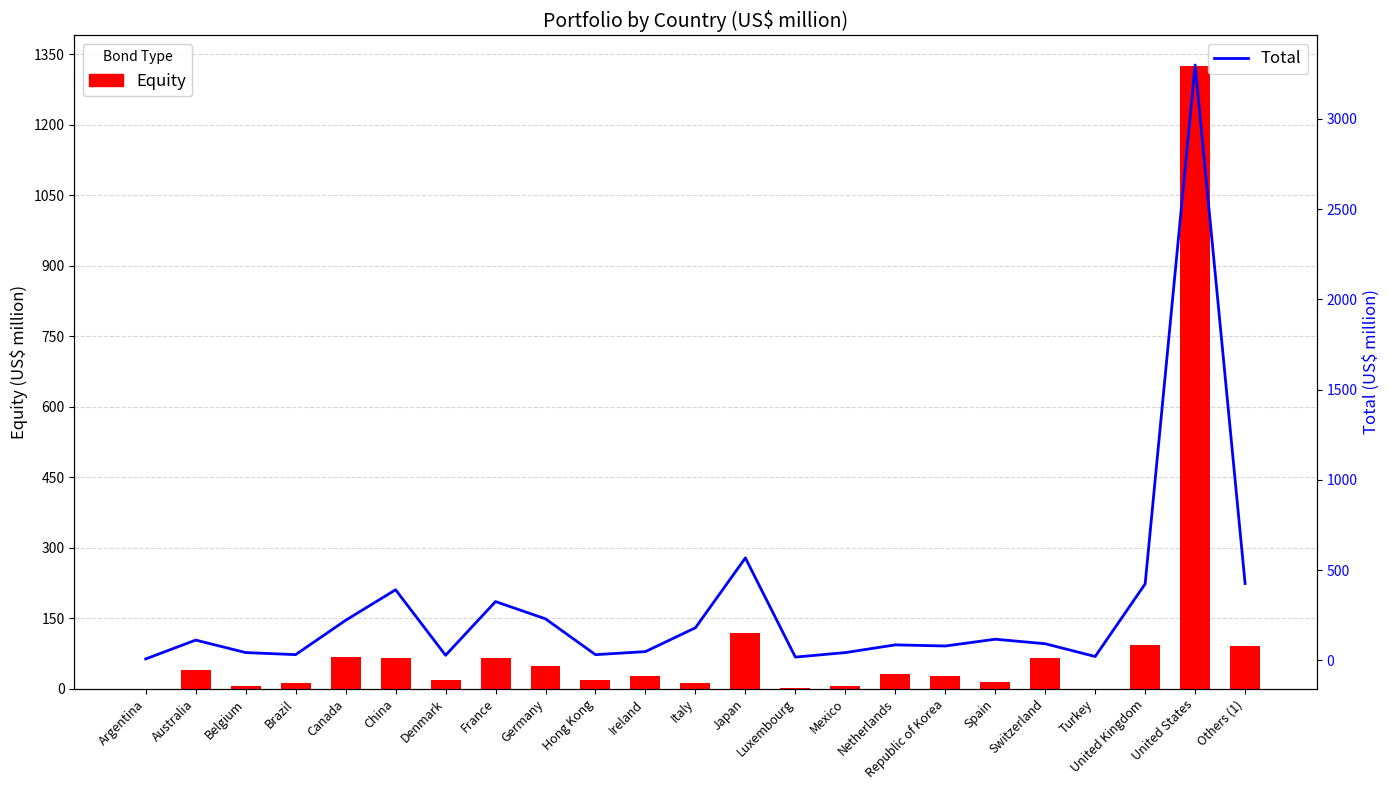

What is the value of the Total bar at the 11th from the left?

48.2